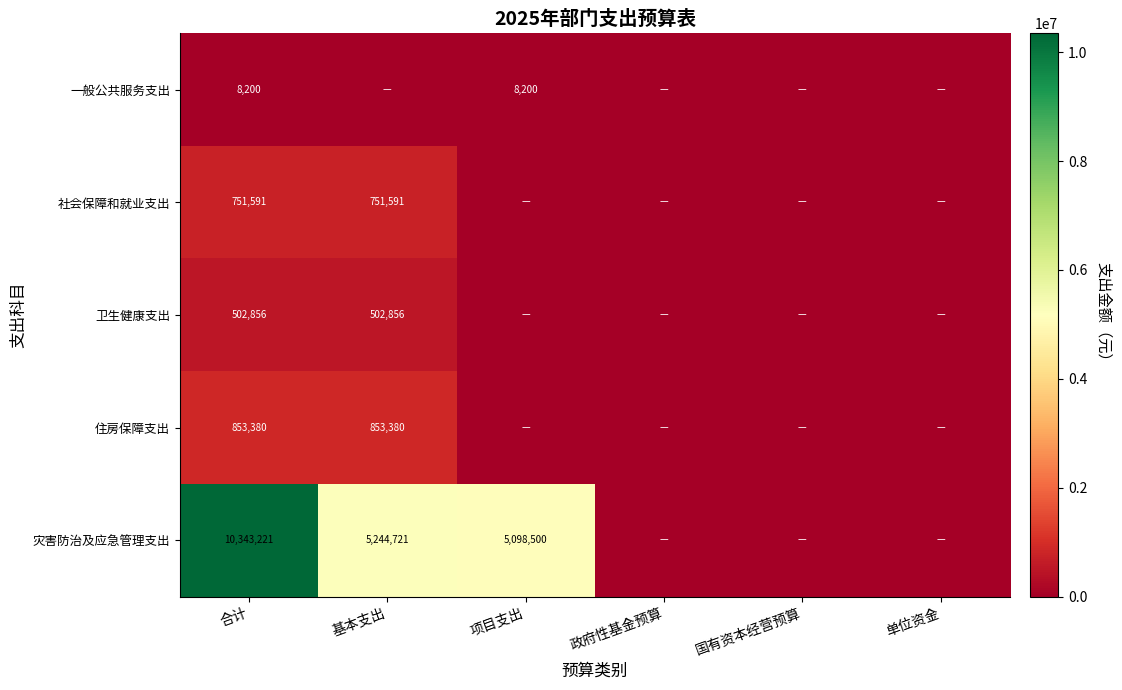

What is the spread (max minus min) of values at 合计?

10335021